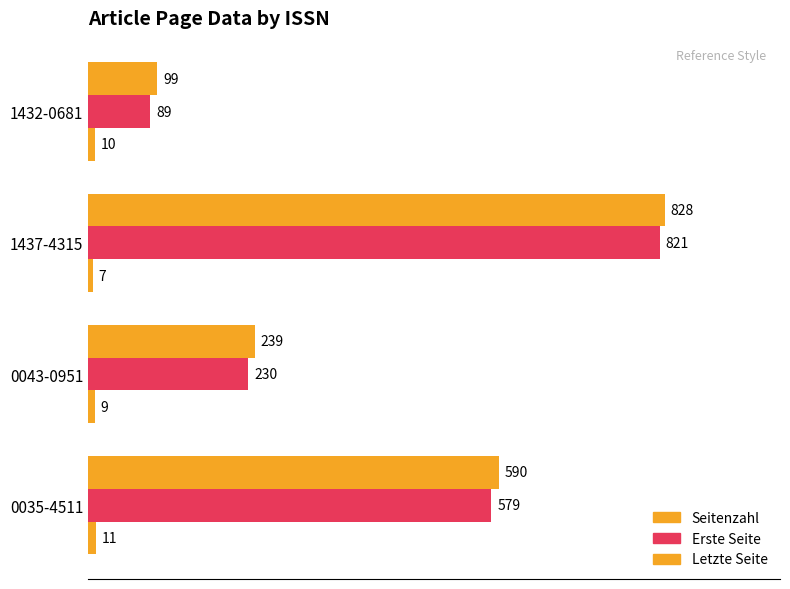

List the series in order of their peak value, lowest first.

Seitenzahl, Erste Seite, Letzte Seite